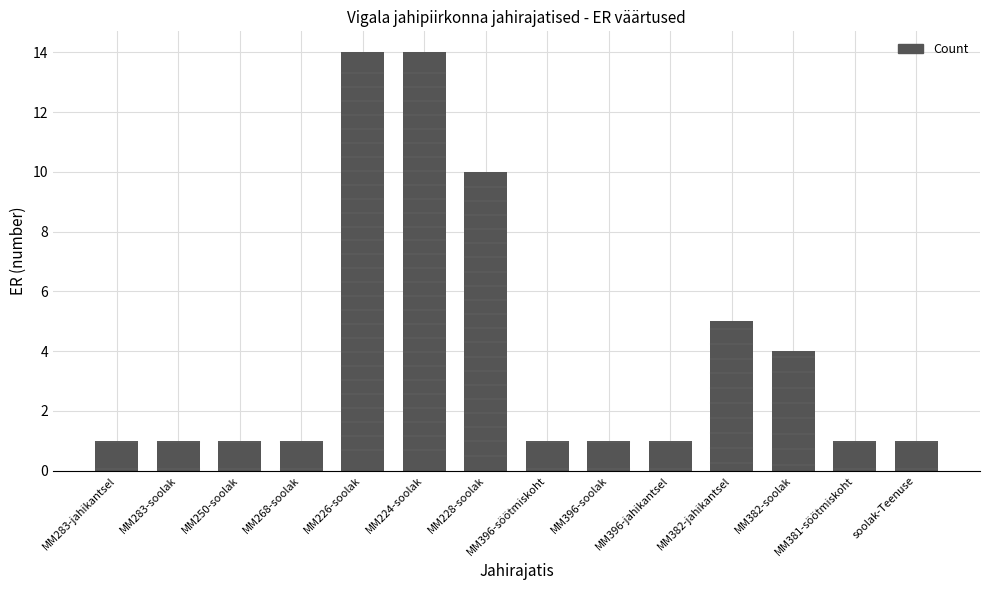

What is the greatest value displayed?

14